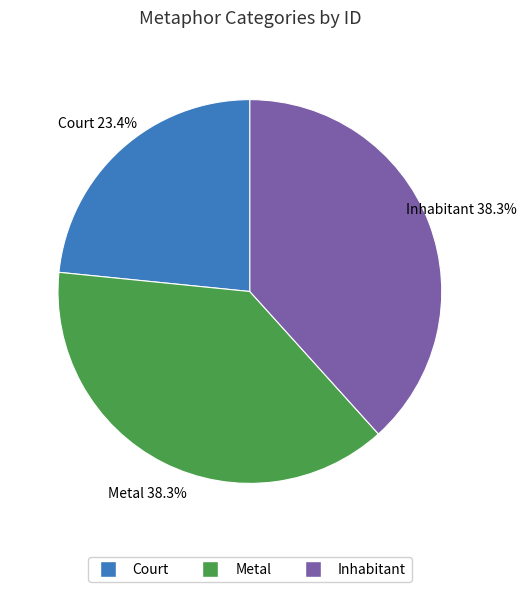

Which slice is the smallest?

Court